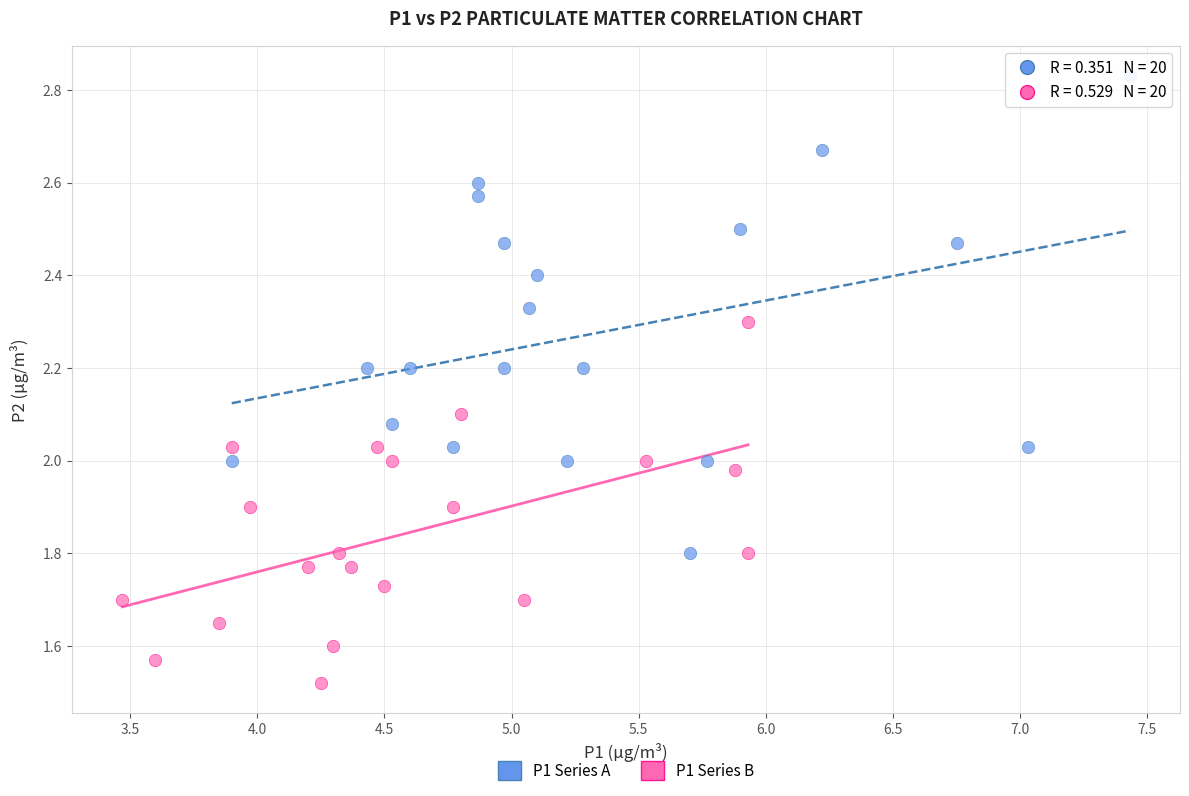

Which series has the largest Y range (max minus min)?

P1 Series A